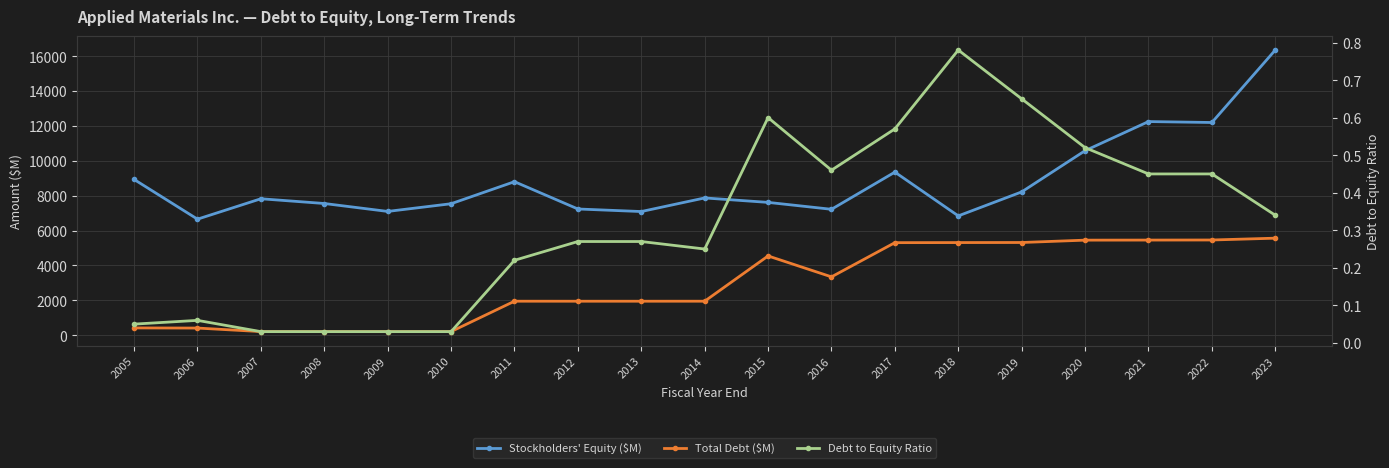

At which category does Debt to Equity Ratio reach its first local peak?

2006